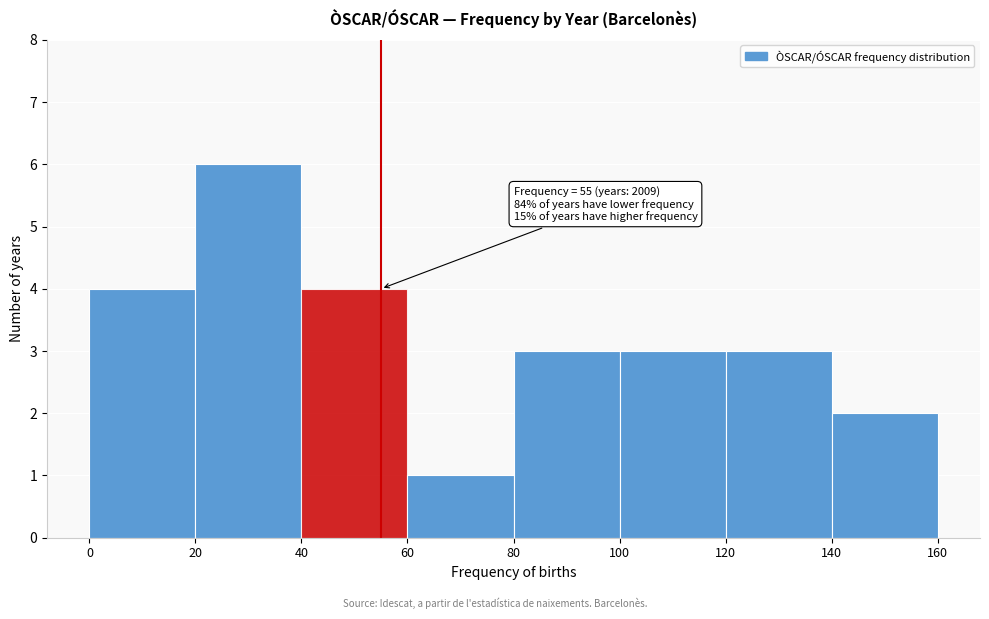

Which range on the x-axis has the tallest bar?

20 to 40